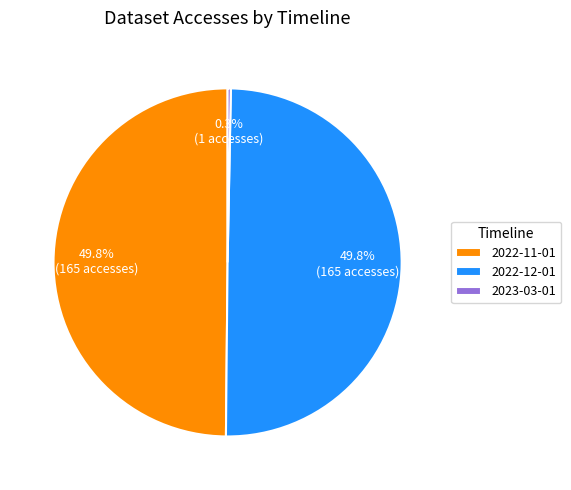

How many slices are in this pie chart?

3